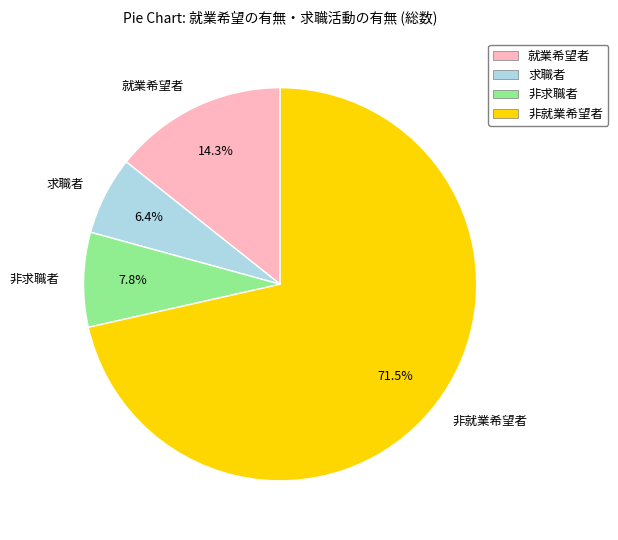

To the nearest percent, what is the difference between the largest and smallest slice percentages?

65%